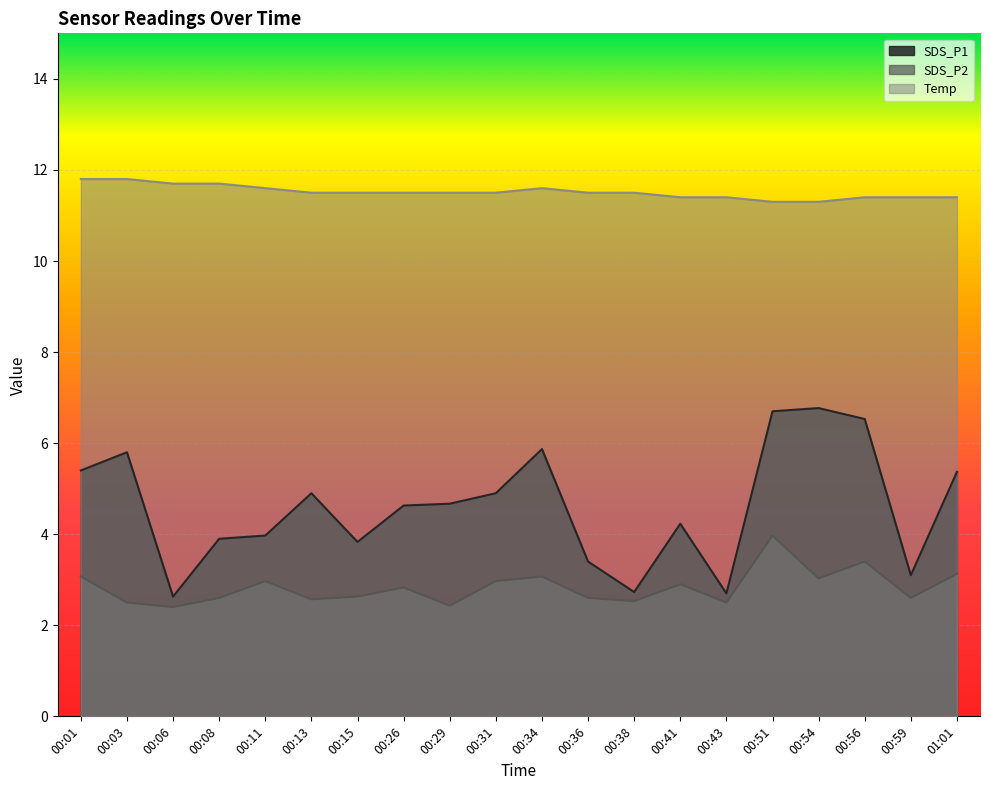

What are all the series names shown in the legend?

SDS_P1, SDS_P2, Temp